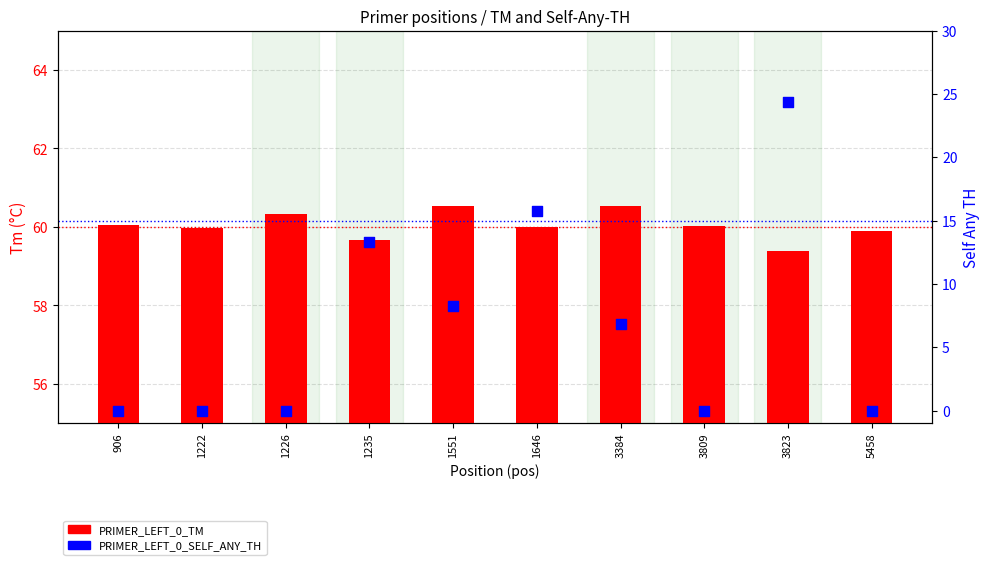

Which series has the widest spread of Y values?

PRIMER_LEFT_0_SELF_ANY_TH